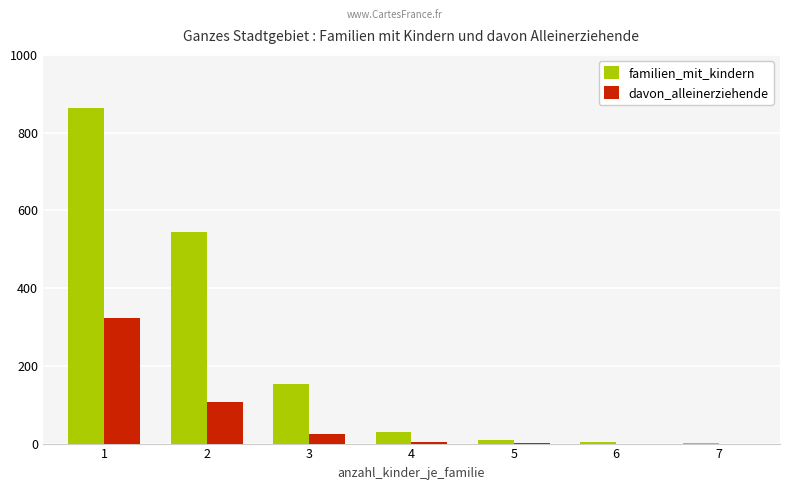

What is the average value of the familien_mit_kindern series?

229